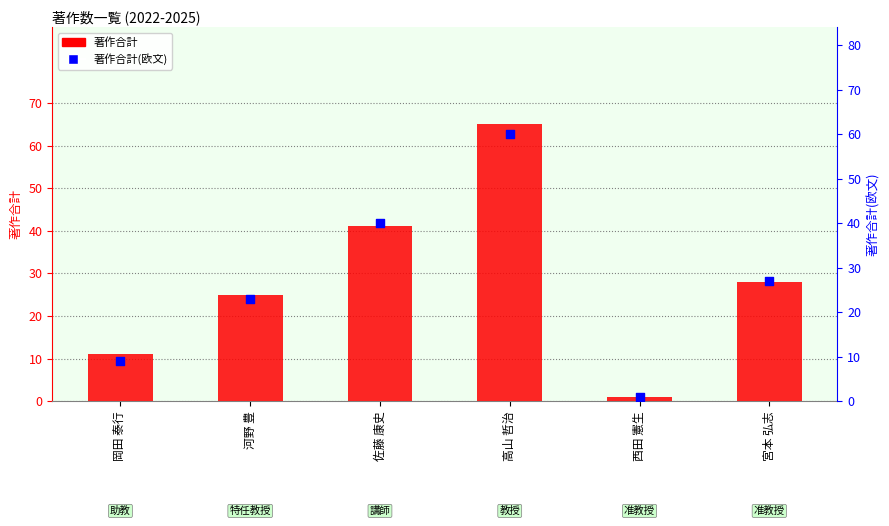

What are all the series names shown in the legend?

著作合計, 著作合計(欧文)